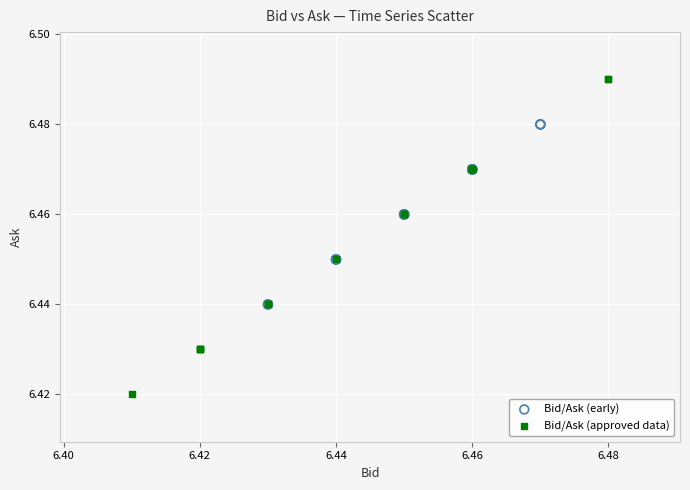

Which series contains the lowest Y value?

Bid/Ask (approved data)